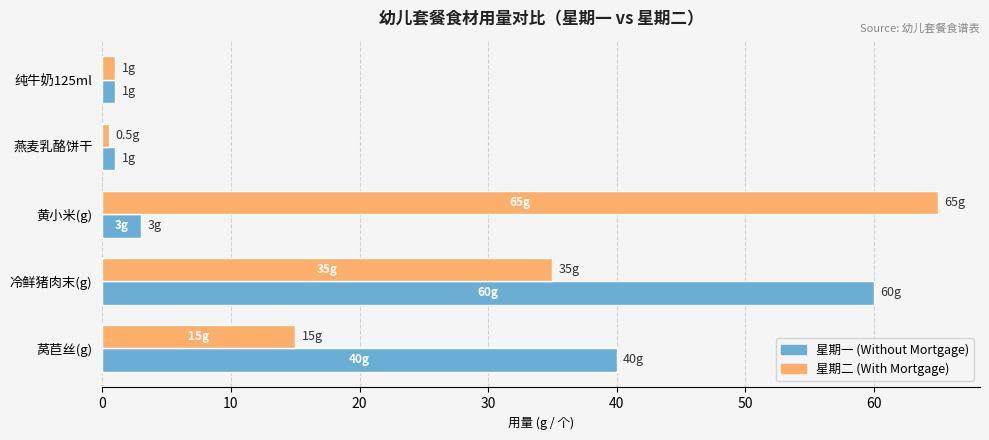

What is the maximum value shown in the chart?

65.0